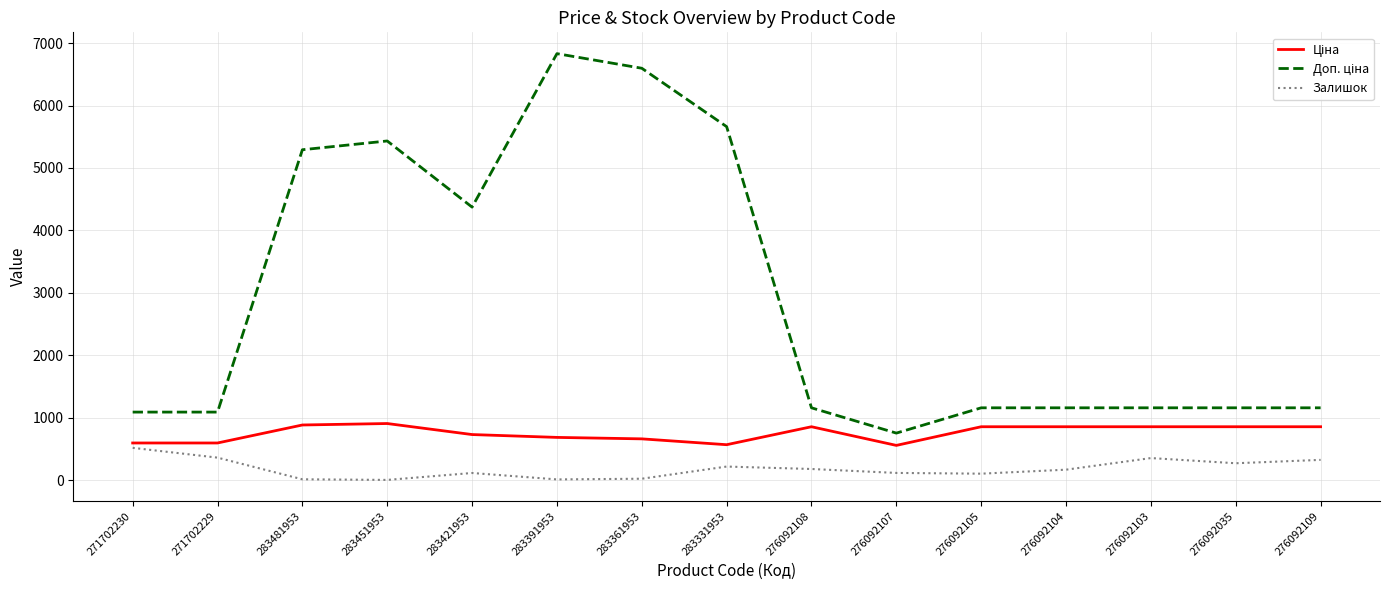

What is the minimum value for Залишок?

2.0